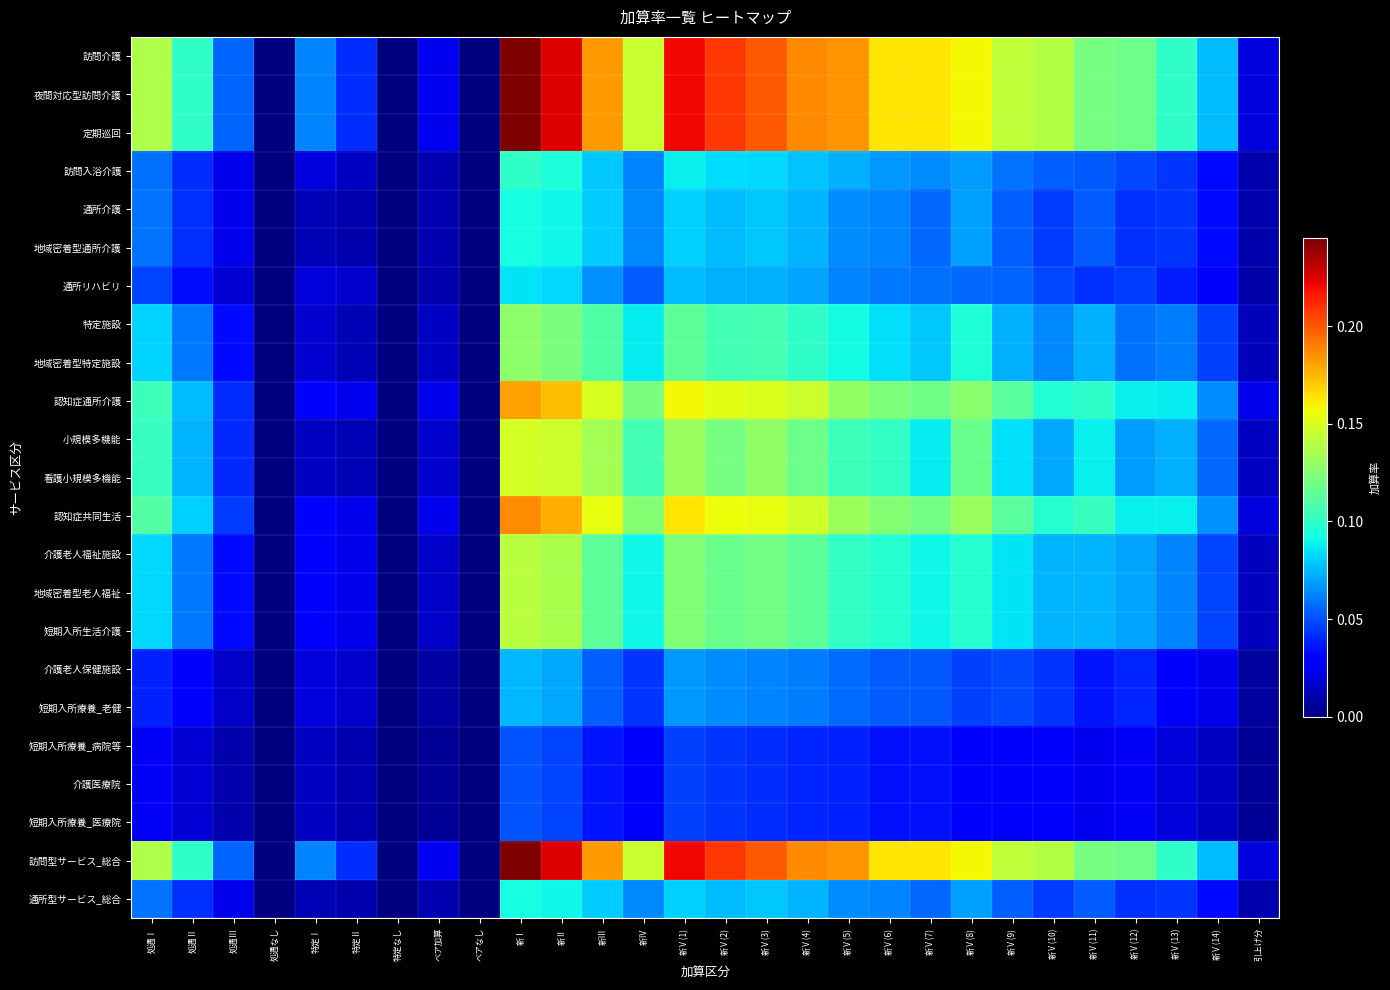

At which category does the chart reach its peak across all series?

新Ⅰ